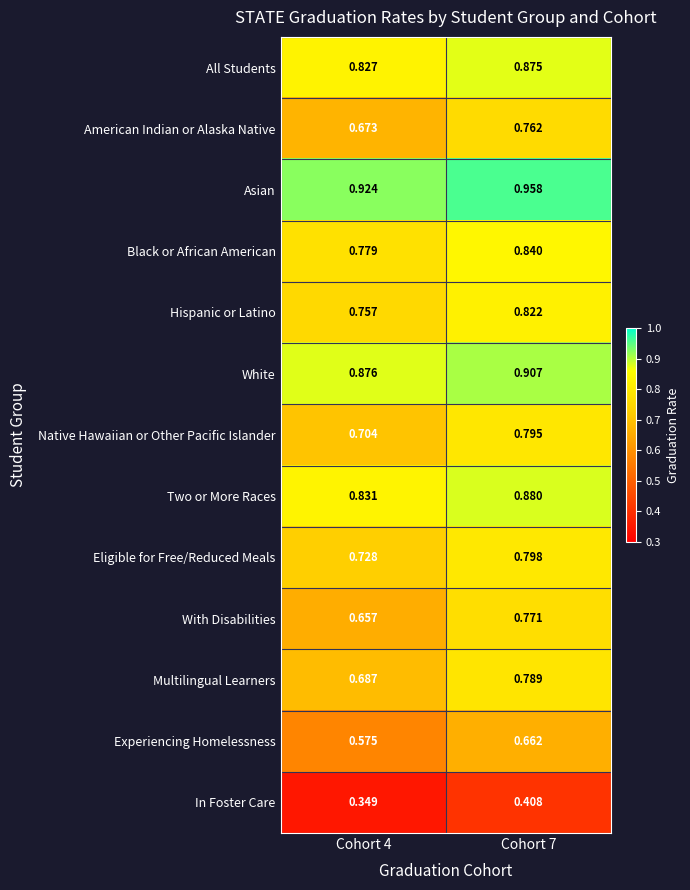

At Cohort 7, list the series in order from smallest to largest.

In Foster Care, Experiencing Homelessness, American Indian or Alaska Native, With Disabilities, Multilingual Learners, Native Hawaiian or Other Pacific Islander, Eligible for Free/Reduced Meals, Hispanic or Latino, Black or African American, All Students, Two or More Races, White, Asian